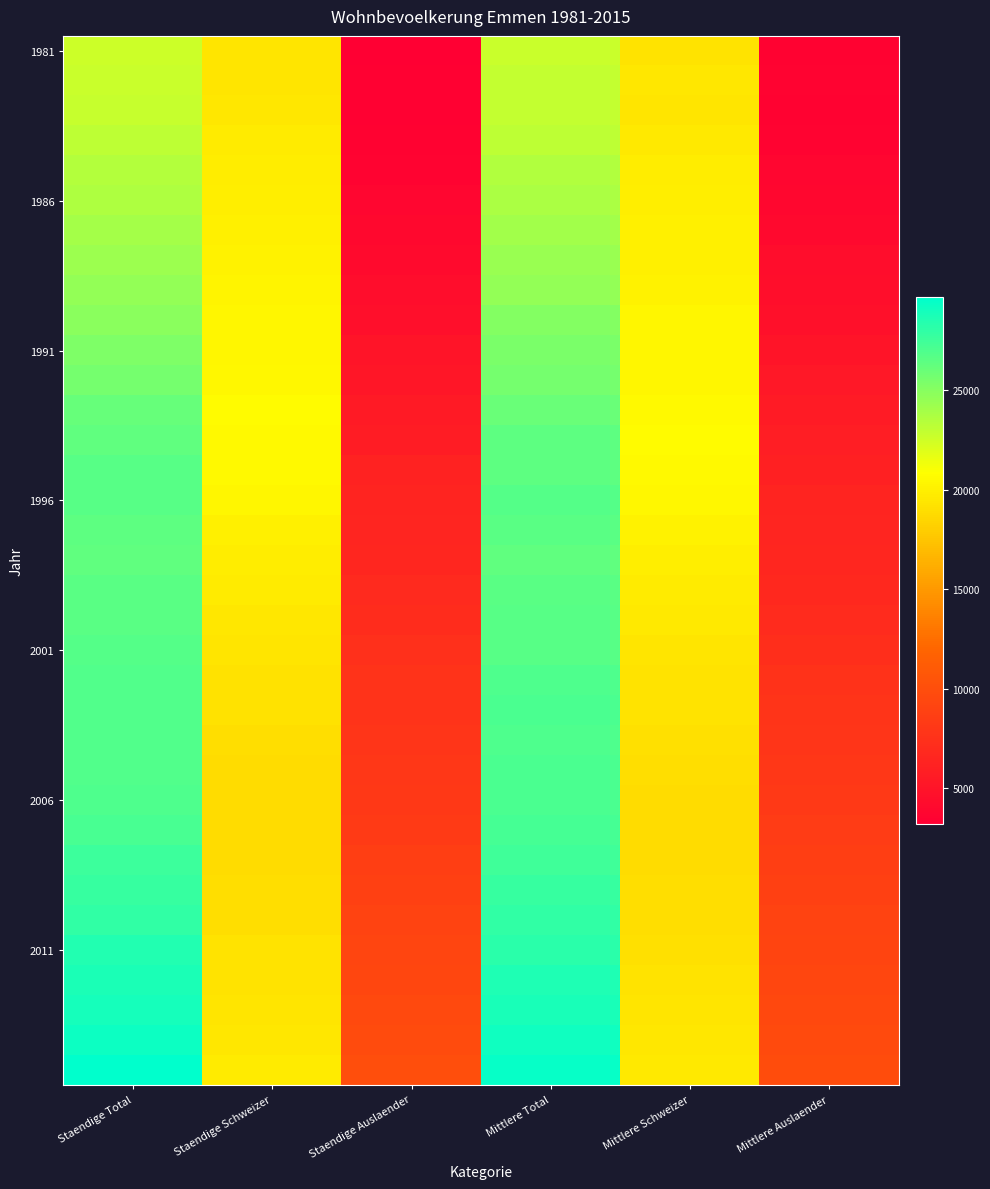

What is the total value across all series at Staendige Schweizer?

688071